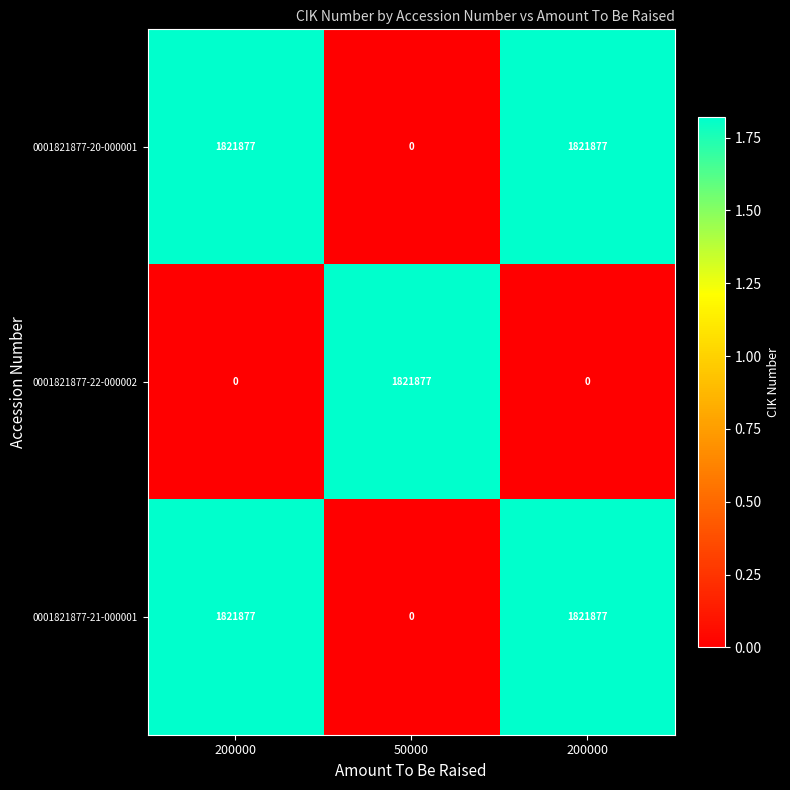

How many distinct data groups are displayed?

3